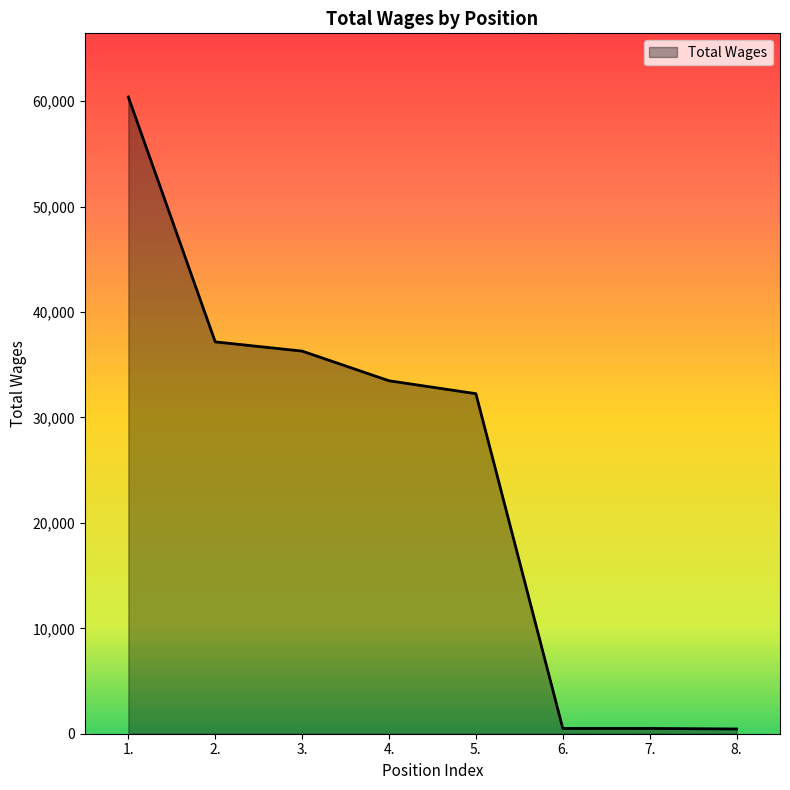

What is the difference between the values at 8. and 4.?

33034